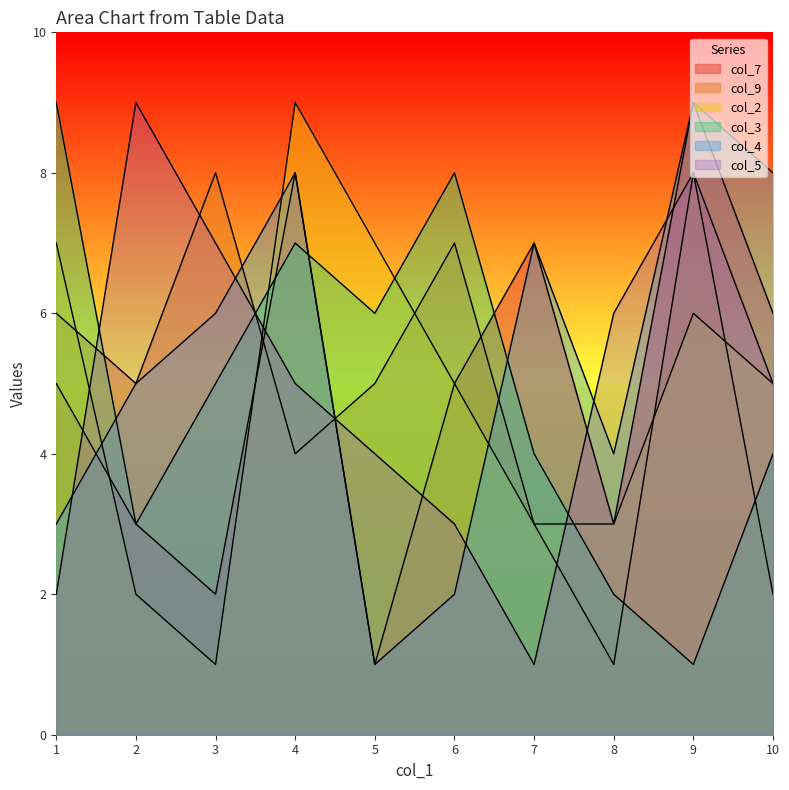

Which series ends up on top after the final intersection of col_4 and col_7?

col_4